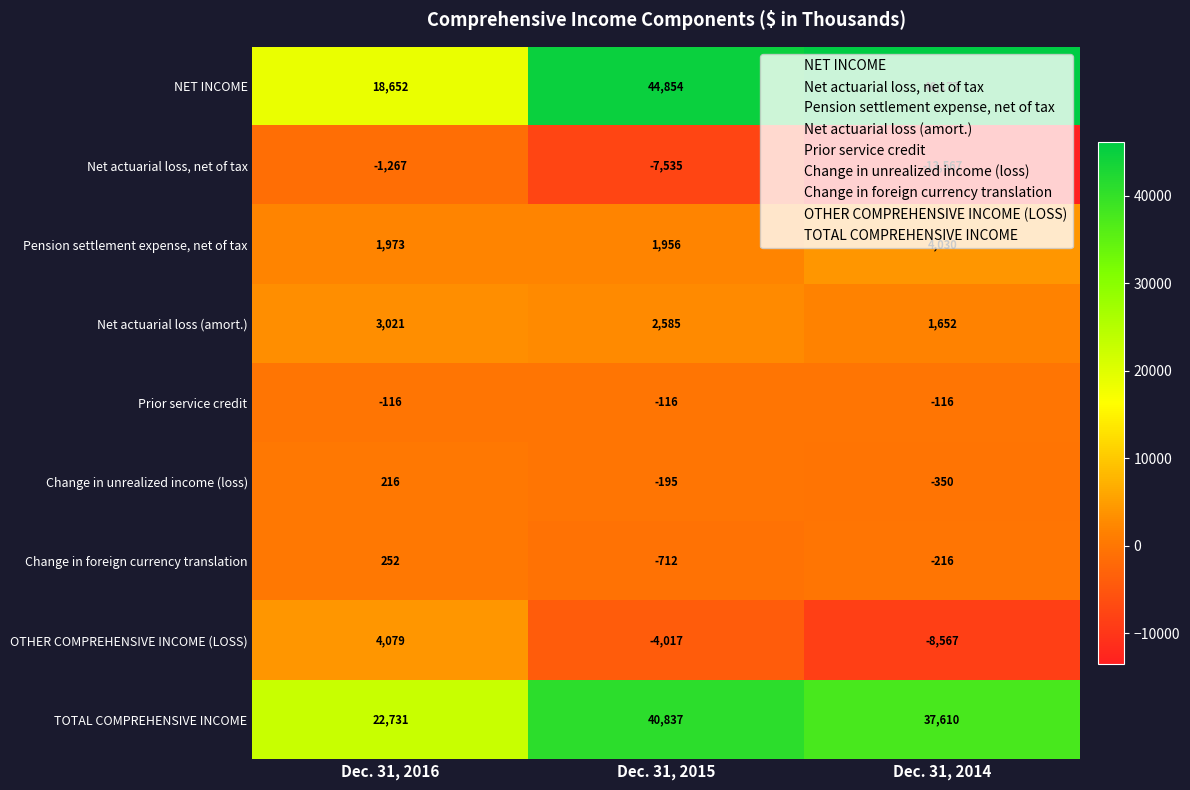

The value of NET INCOME at Dec. 31, 2014 is 46177. True or false?

True